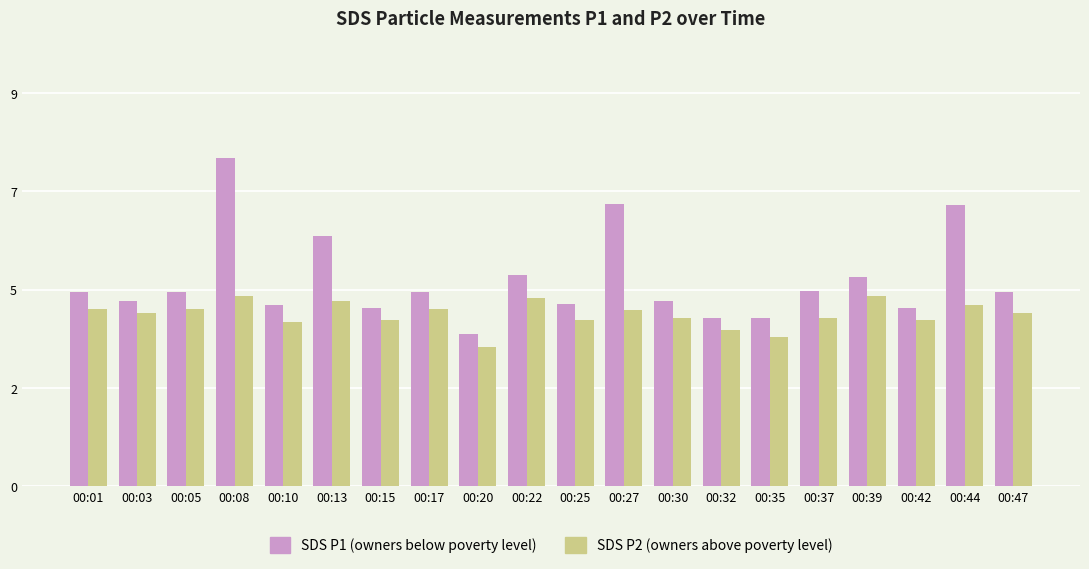

Does the chart contain any negative values?

No